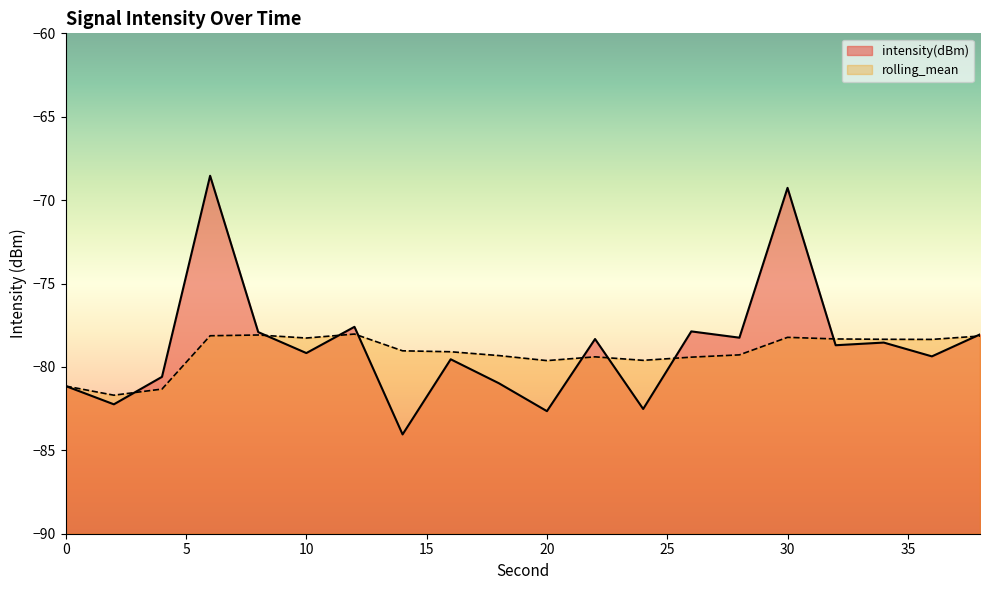

Reading right to left, extract all data points from this chart.

intensity(dBm): 38=-78.1	36=-79.4	34=-78.5	32=-78.7	30=-69.3	28=-78.2	26=-77.9	24=-82.5	22=-78.3	20=-82.7	18=-81.0	16=-79.5	14=-84.0	12=-77.6	10=-79.2	8=-77.9	6=-68.5	4=-80.6	2=-82.2	0=-81.1
rolling_mean: 38=-78.1	36=-78.4	34=-78.3	32=-78.3	30=-78.2	28=-79.3	26=-79.4	24=-79.6	22=-79.4	20=-79.6	18=-79.3	16=-79.1	14=-79.0	12=-78.0	10=-78.3	8=-78.1	6=-78.1	4=-81.3	2=-81.7	0=-81.1